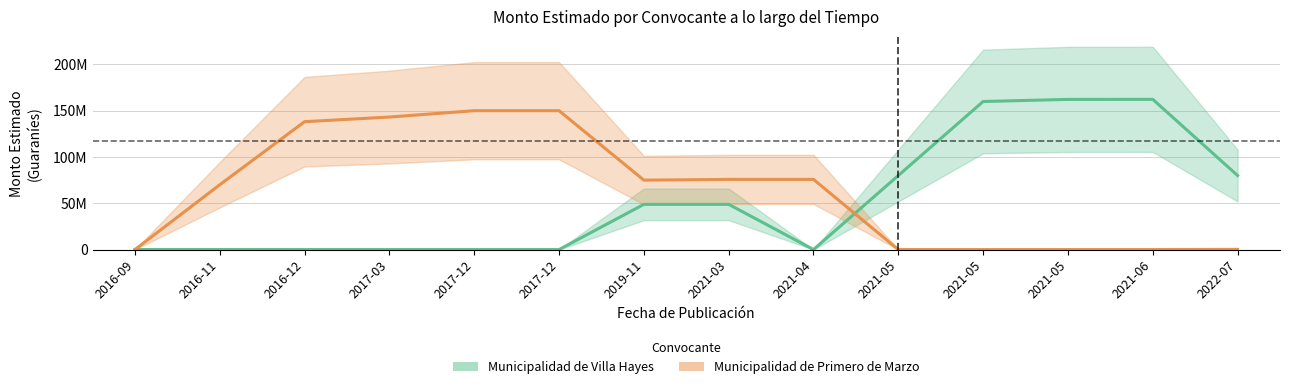

Which category has the highest value in the Municipalidad de Villa Hayes series?

2021-05-26